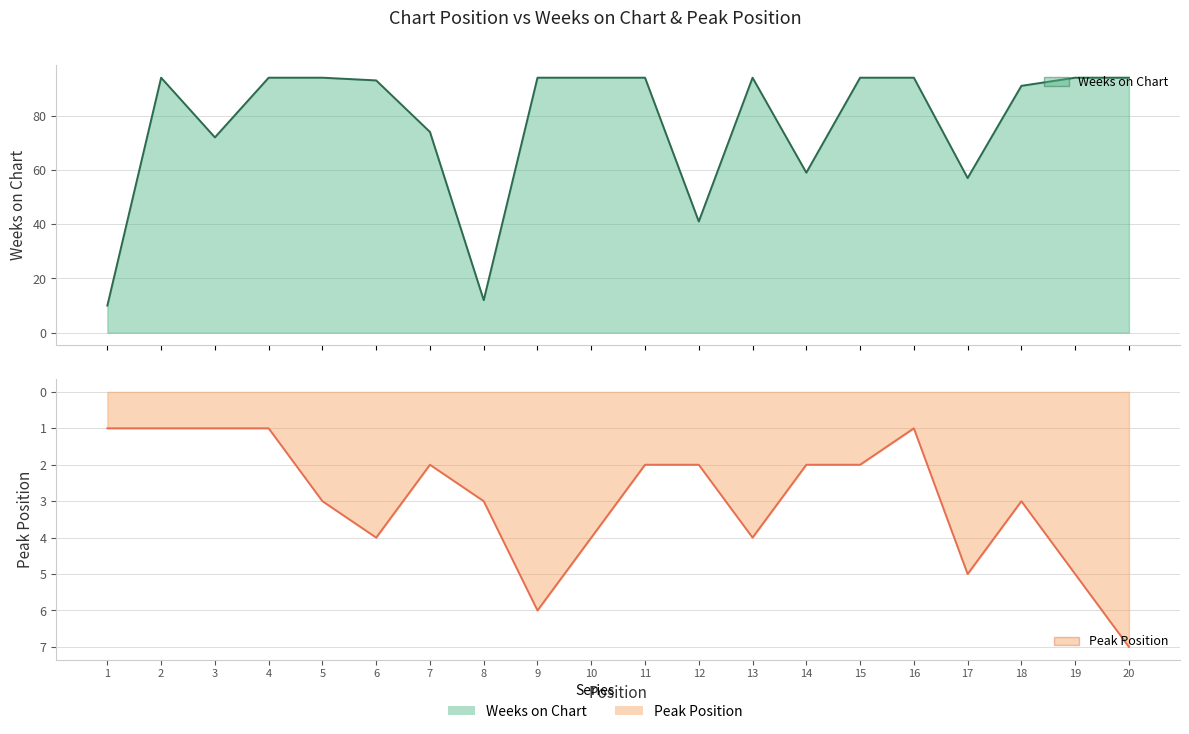

Which series has the largest range (max minus min)?

Weeks on Chart